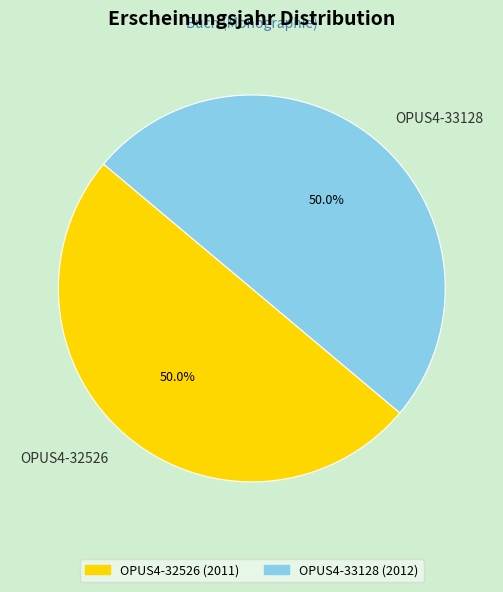

What percentage is the OPUS4-33128 slice, to the nearest percent?

50%